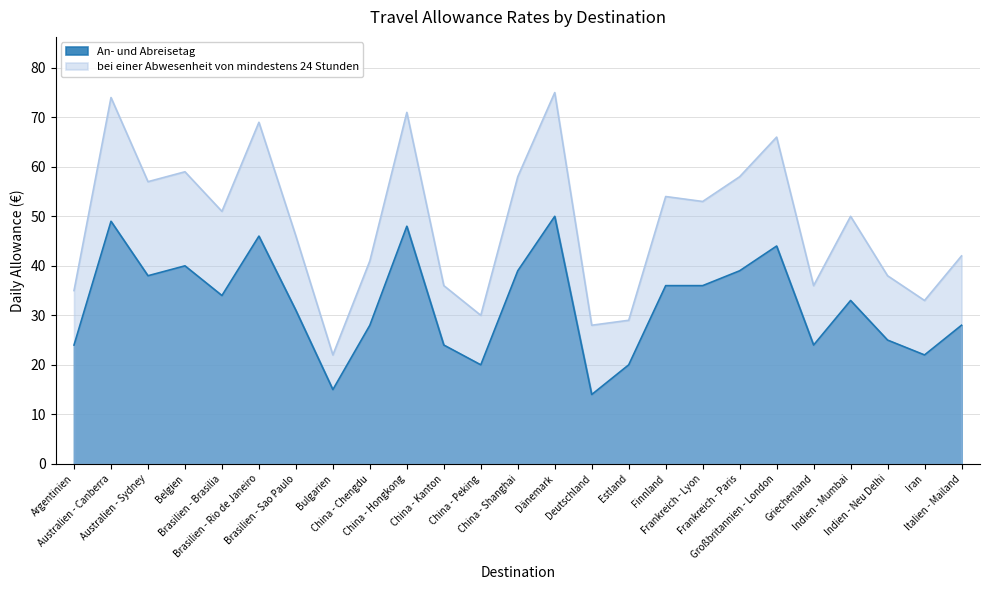

At which category does An- und Abreisetag reach its first local valley?

Australien - Sydney